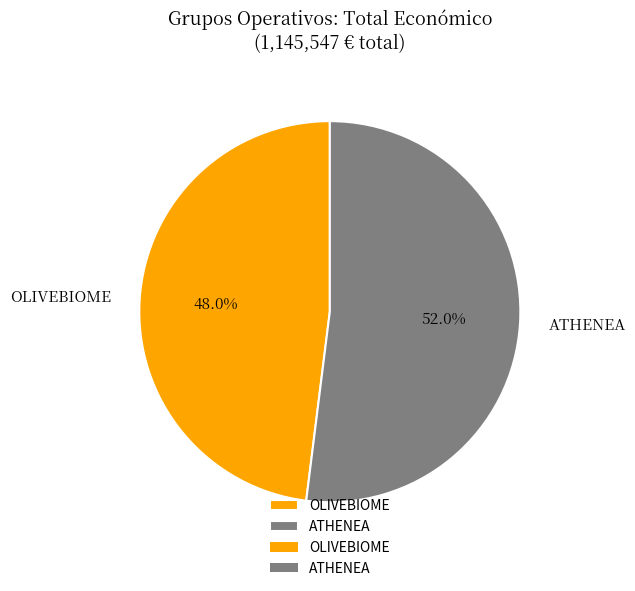

To the nearest percent, what is the average slice percentage?

50%